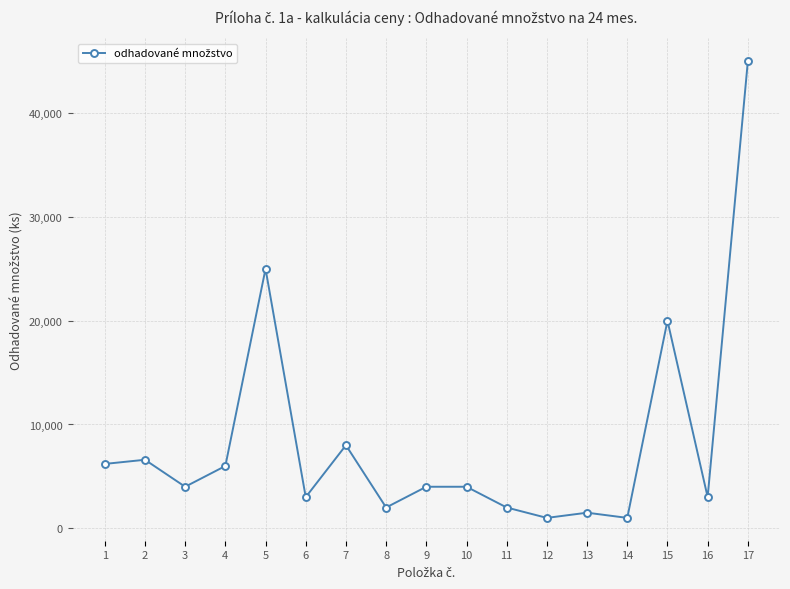

Is it true that the value at 7 is 8000?

True